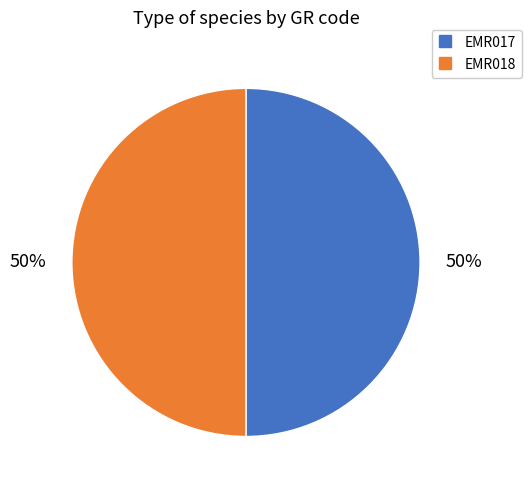

What percentage is the EMR017 slice, to the nearest percent?

50%